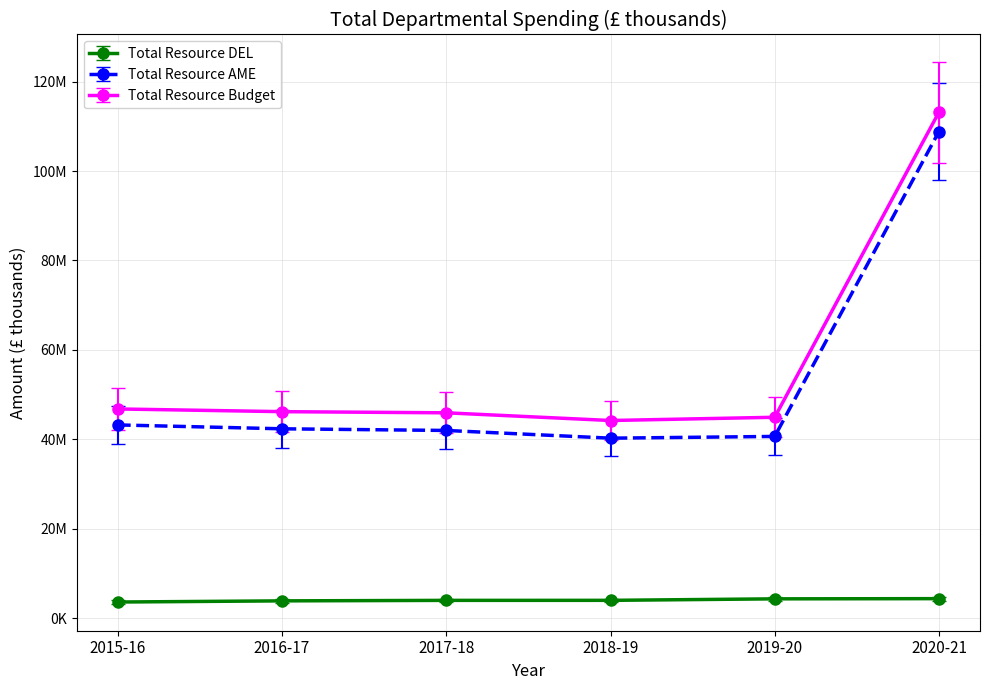

Which label corresponds to the largest value in the chart?

2020-21